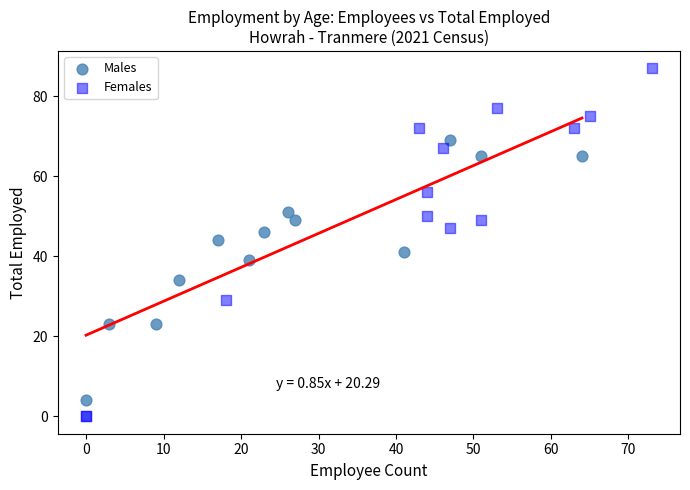

Which series contains the lowest Y value?

Females